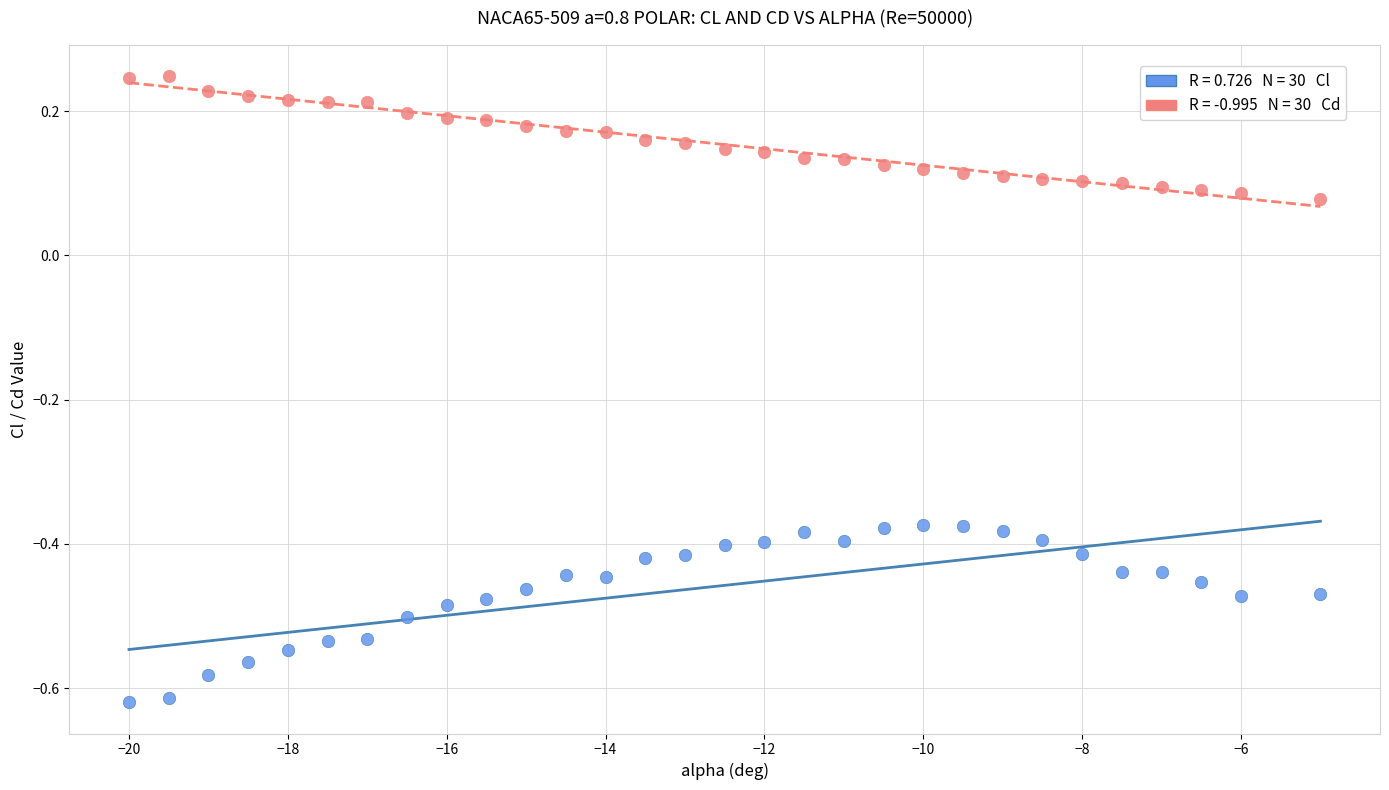

Across all data points, what is the range of Y values (max minus min)?

0.9